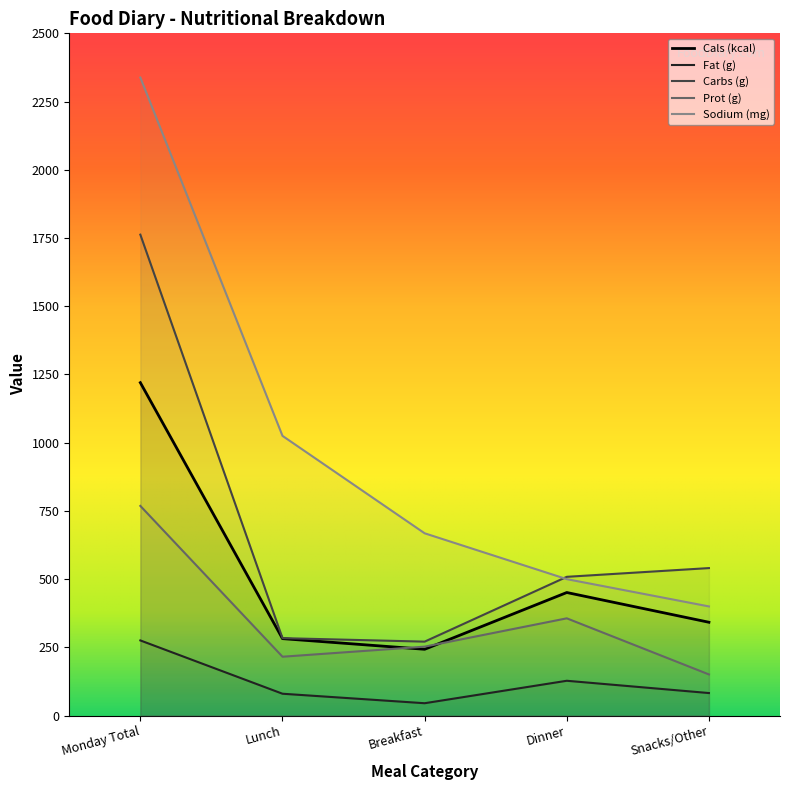

What is the highest value of the Fat (g) series?

275.4